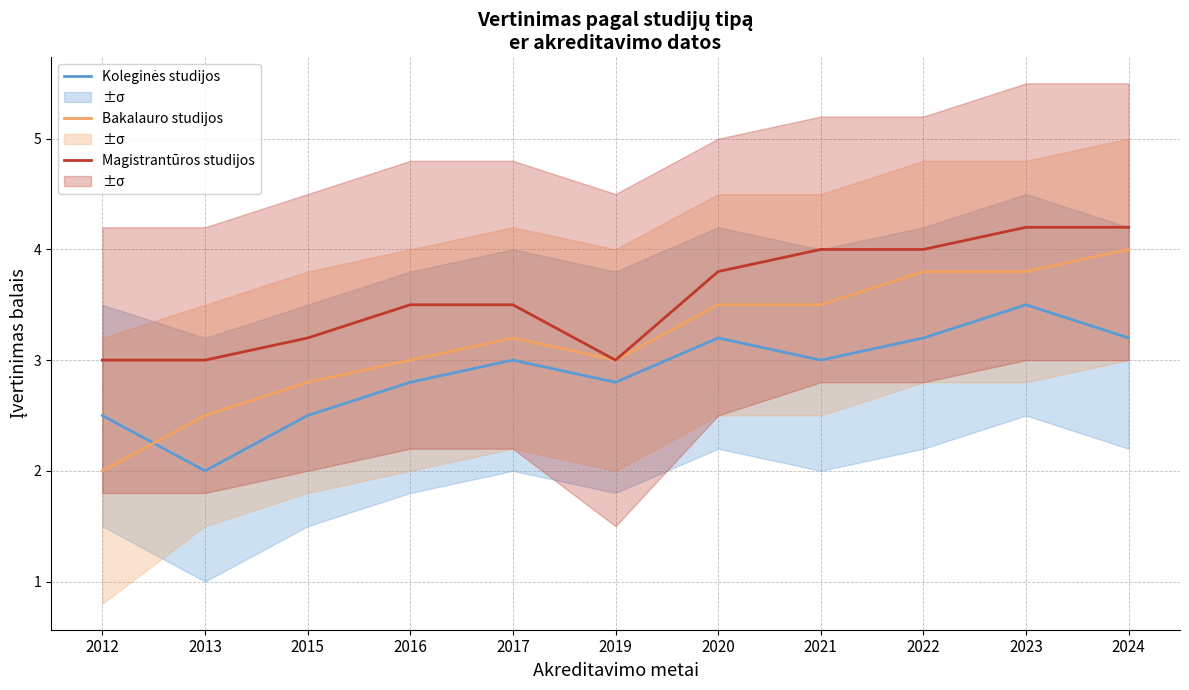

Reading left to right, what are all the values shown in this chart?

Koleginės studijos: 2.5	2.0	2.5	2.8	3.0	2.8	3.2	3.0	3.2	3.5	3.2
Bakalauro studijos: 2.0	2.5	2.8	3.0	3.2	3.0	3.5	3.5	3.8	3.8	4.0
Magistrantūros studijos: 3.0	3.0	3.2	3.5	3.5	3.0	3.8	4.0	4.0	4.2	4.2